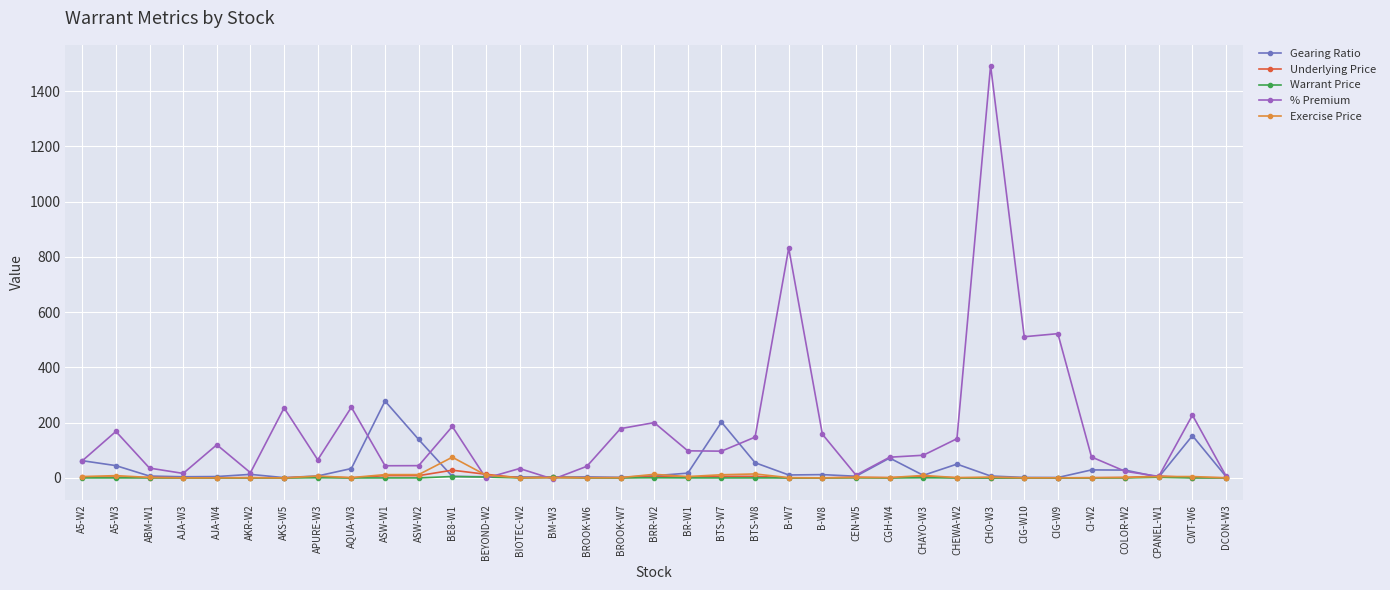

What is the minimum value for % Premium?

-4.4